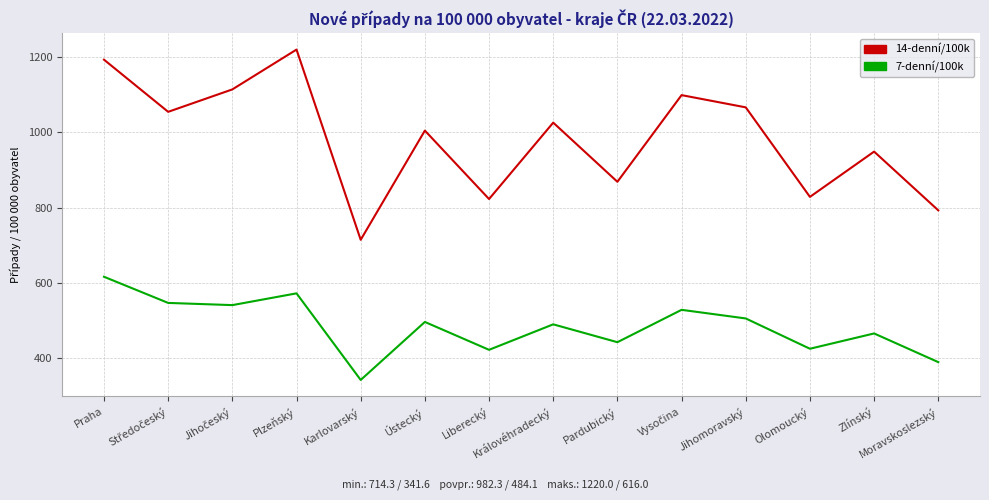

Where is the first local maximum for 7-denní/100k?

Plzeňský